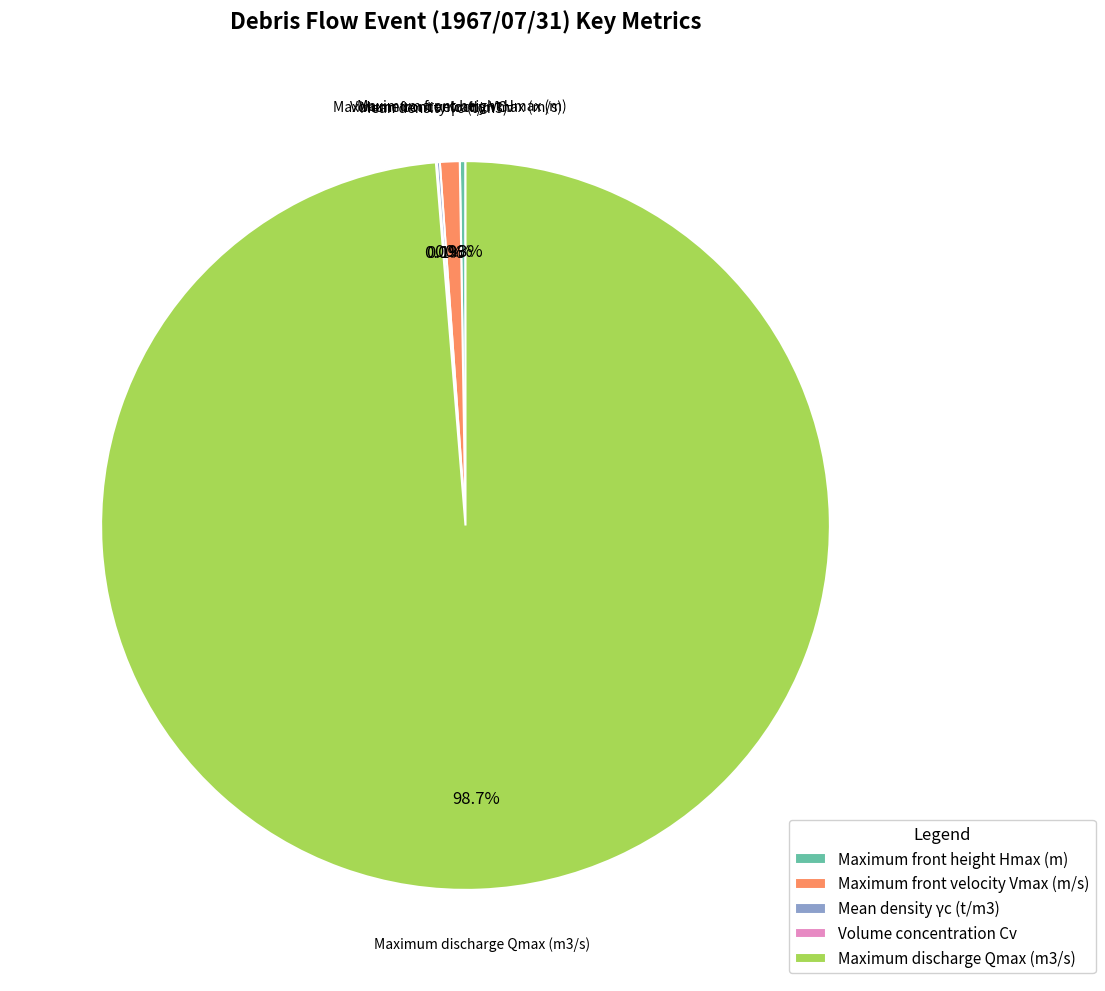

Is there a majority slice in this chart?

Yes